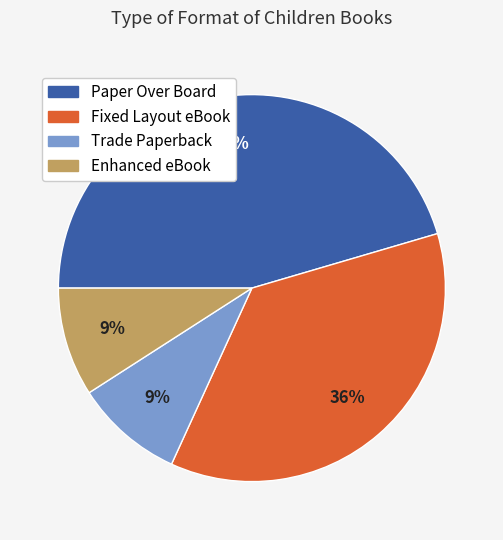

Count the number of slices in the pie.

4